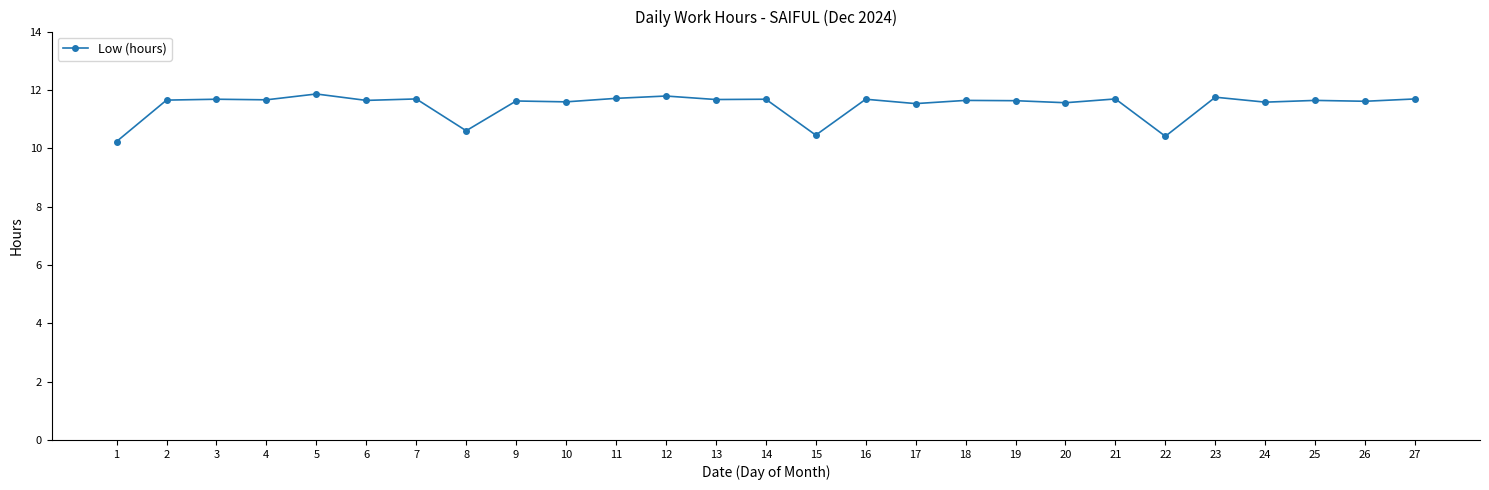

What is the sum of the values at 8 and 10?

22.2